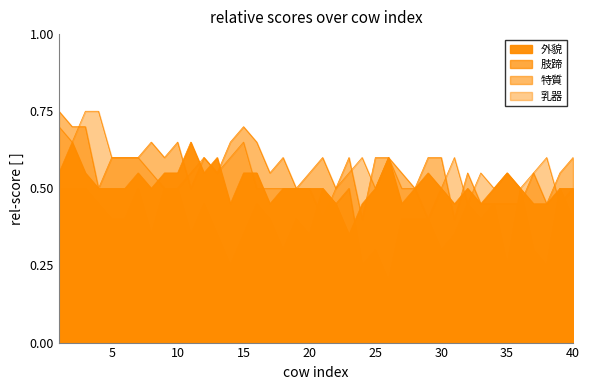

What is the value of the 肢蹄 point at the 30th from the left?

0.3